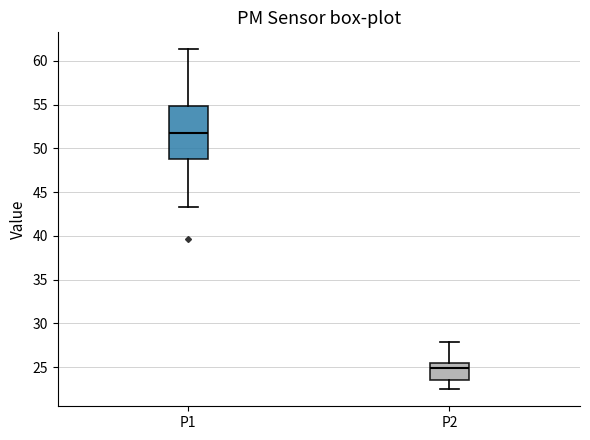

Which box is the tallest, from its lower edge to its upper edge?

P1